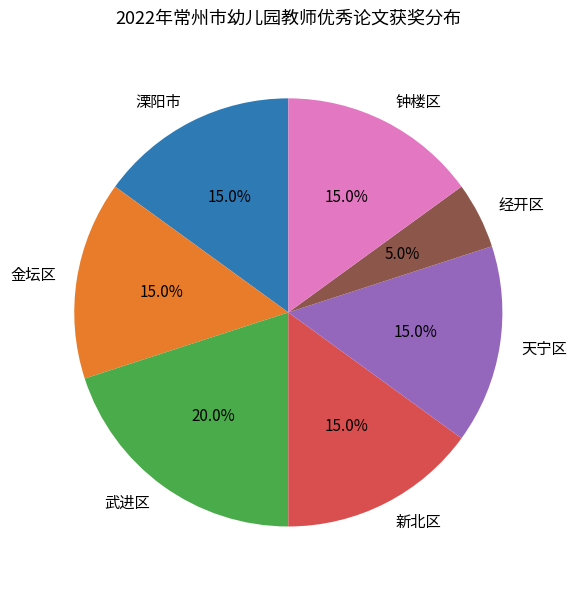

Is there a majority slice in this chart?

No